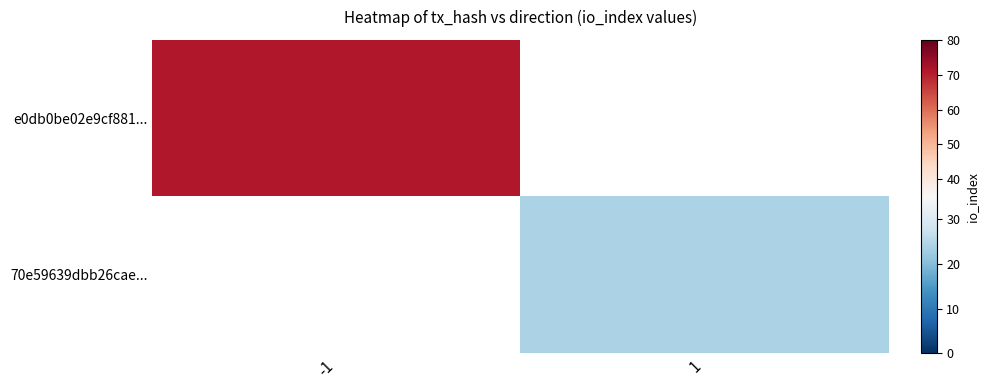

At how many categories does at least one series exceed 40?

1